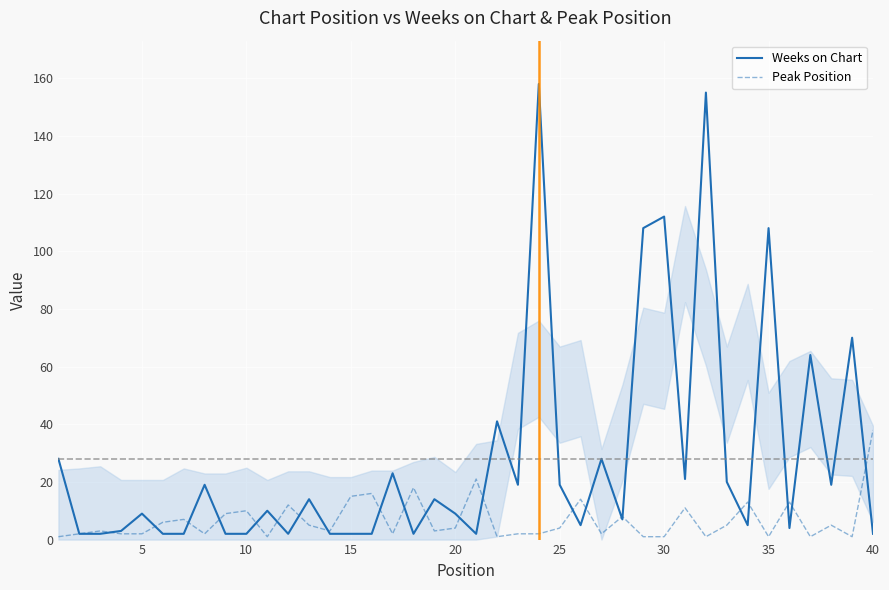

At how many categories does at least one series exceed 105?

5